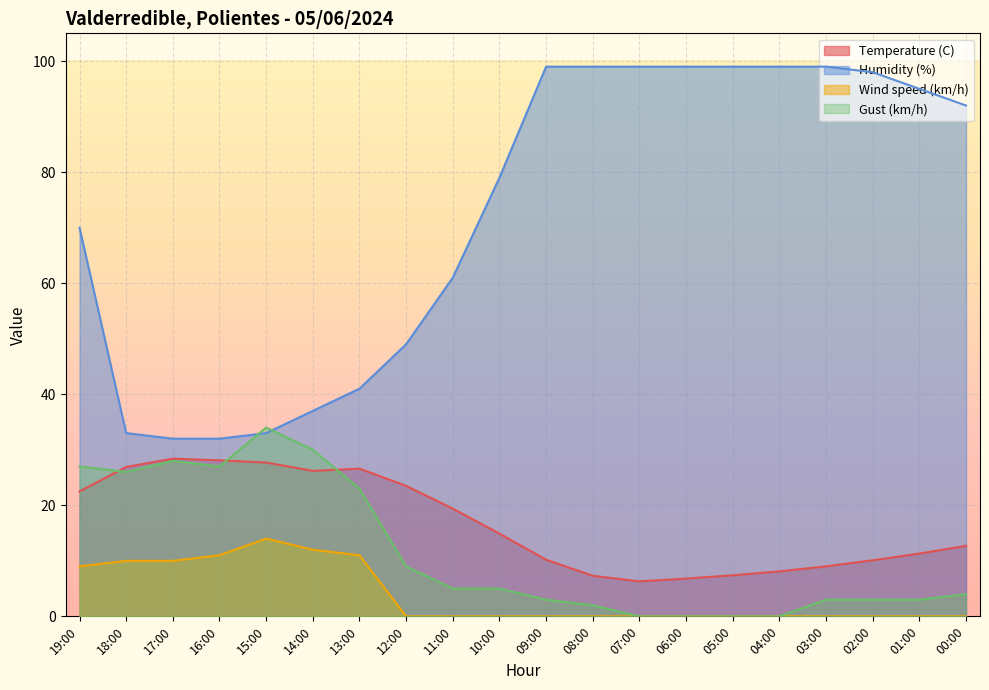

Reading left to right, transcribe all the data shown in this chart.

Temperature (C): 22.5	26.9	28.4	28.1	27.7	26.2	26.6	23.5	19.4	14.9	10.2	7.3	6.3	6.8	7.4	8.1	9.0	10.1	11.3	12.7
Humidity (%): 70.0	33.0	32.0	32.0	33.0	37.0	41.0	49.0	61.0	79.0	99.0	99.0	99.0	99.0	99.0	99.0	99.0	98.0	95.0	92.0
Wind speed (km/h): 9.0	10.0	10.0	11.0	14.0	12.0	11.0	0.0	0.0	0.0	0.0	0.0	0.0	0.0	0.0	0.0	0.0	0.0	0.0	0.0
Gust (km/h): 27.0	26.0	28.0	27.0	34.0	30.0	23.0	9.0	5.0	5.0	3.0	2.0	0.0	0.0	0.0	0.0	3.0	3.0	3.0	4.0